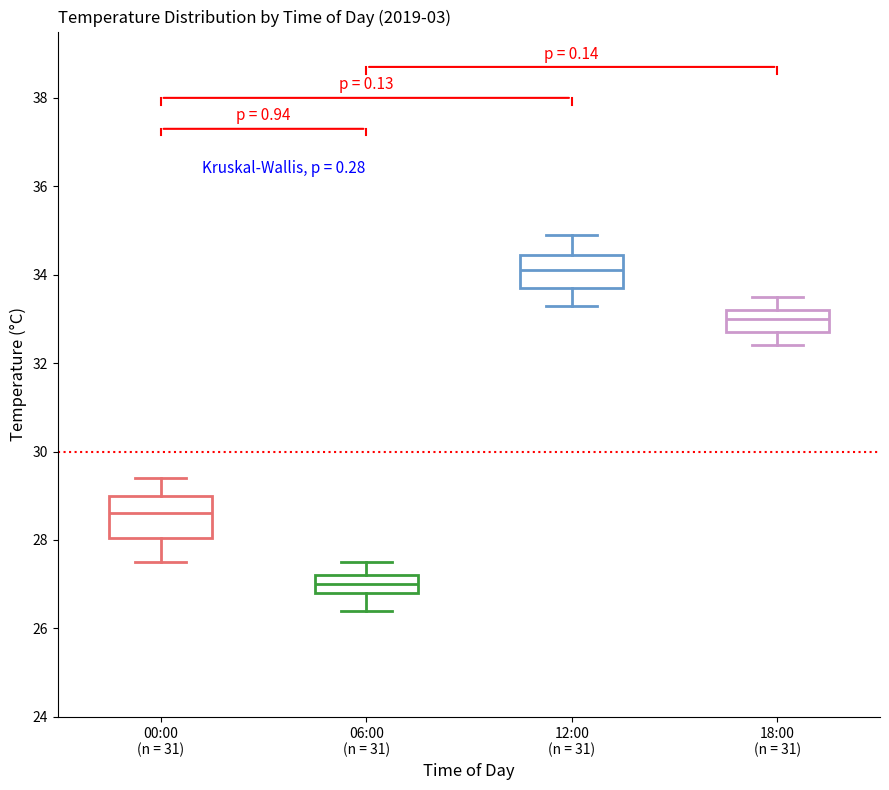

Which box's median line is the lowest?

06:00 (n = 31)